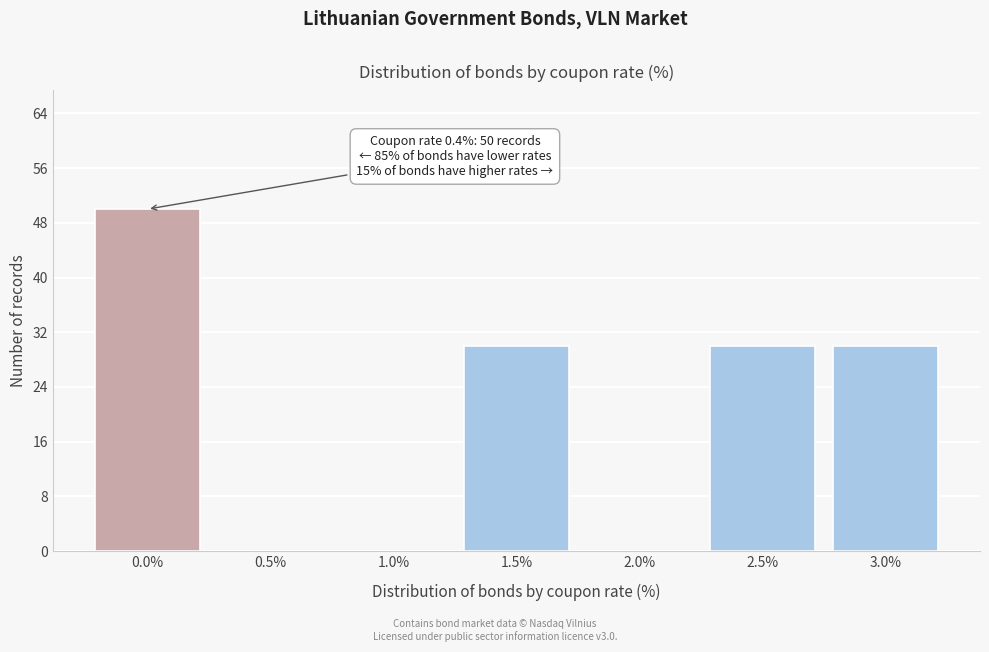

Reading right to left, list all the values displayed in this chart.

3.0%=30	2.5%=30	2.0%=0	1.5%=30	1.0%=0	0.5%=0	0.0%=50